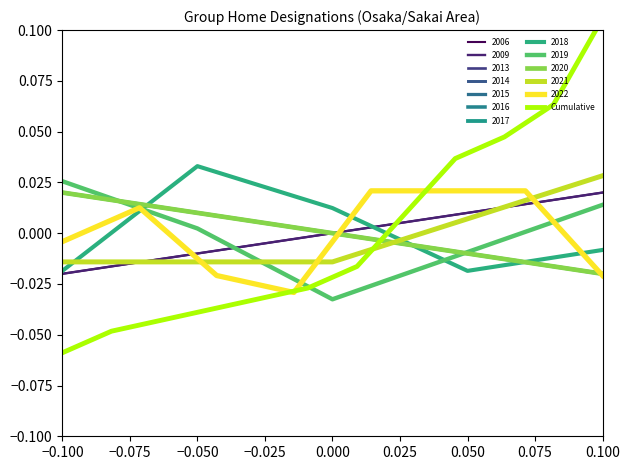

Reading right to left, list all the values displayed in this chart.

0.1	0.1	0.0	0.0	0.0	-0.0	-0.0	-0.0	-0.0	-0.0	-0.0	-0.1